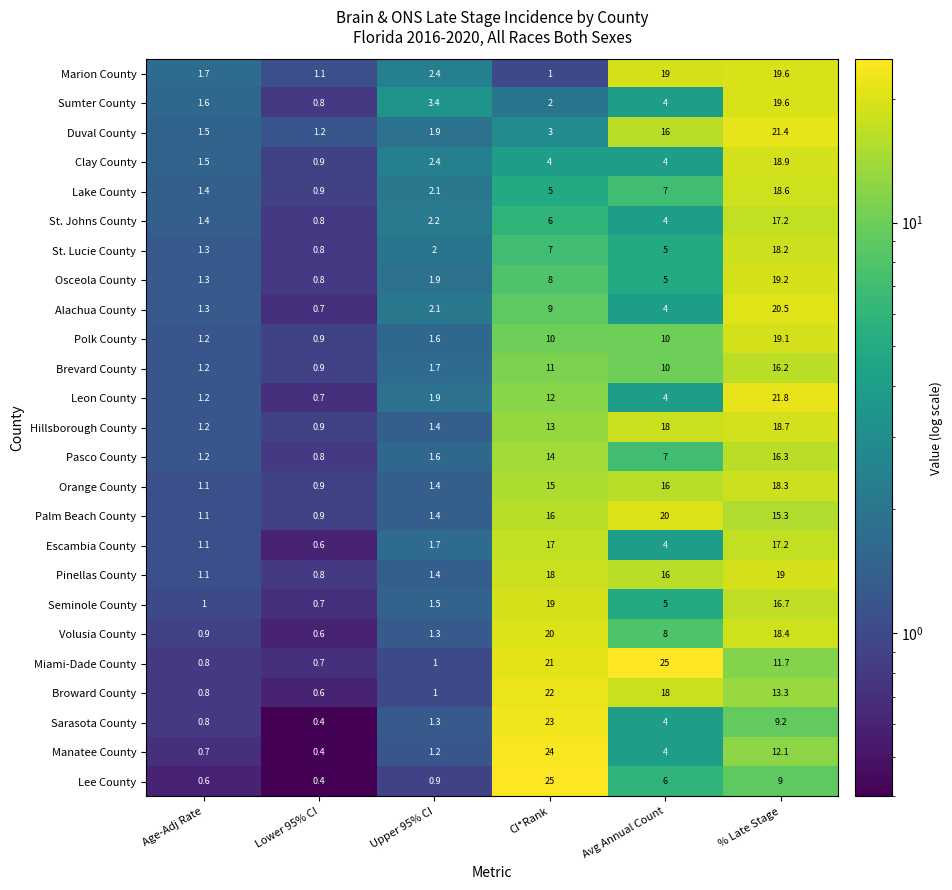

What is the difference between the maximum and second lowest values in the St. Lucie County series?

16.9